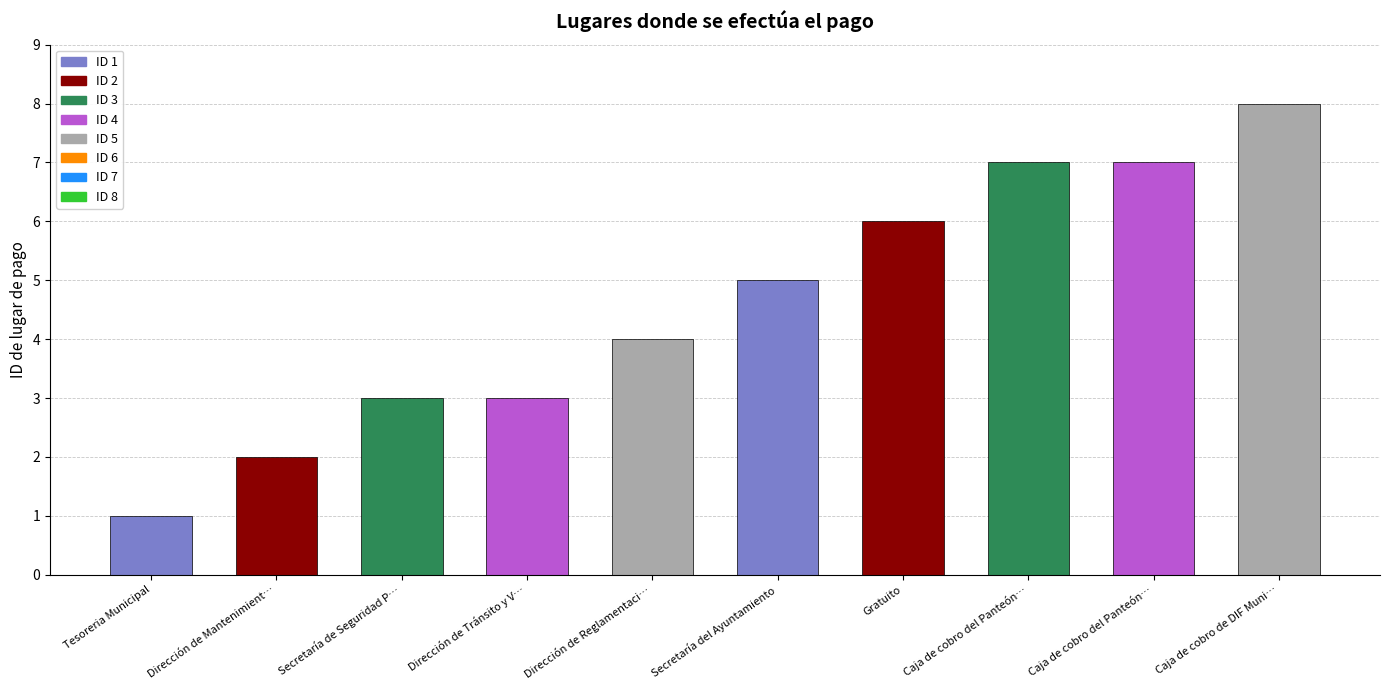

What is the sum of the values at Dirección de Tránsito y V… and Dirección de Mantenimient…?

5